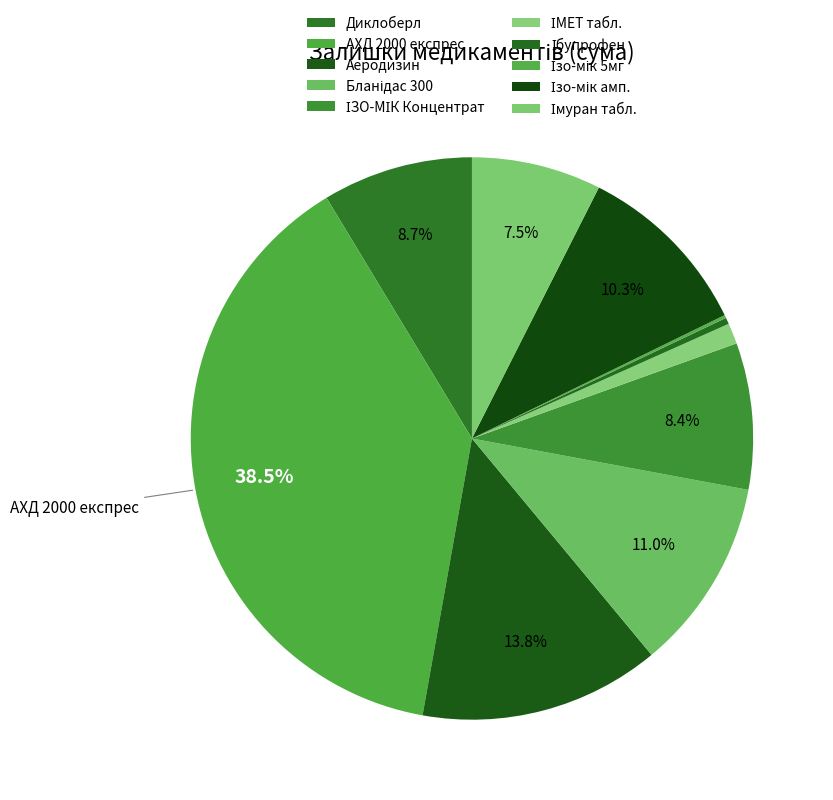

The Диклоберл slice represents 9% of the pie. True or false?

True